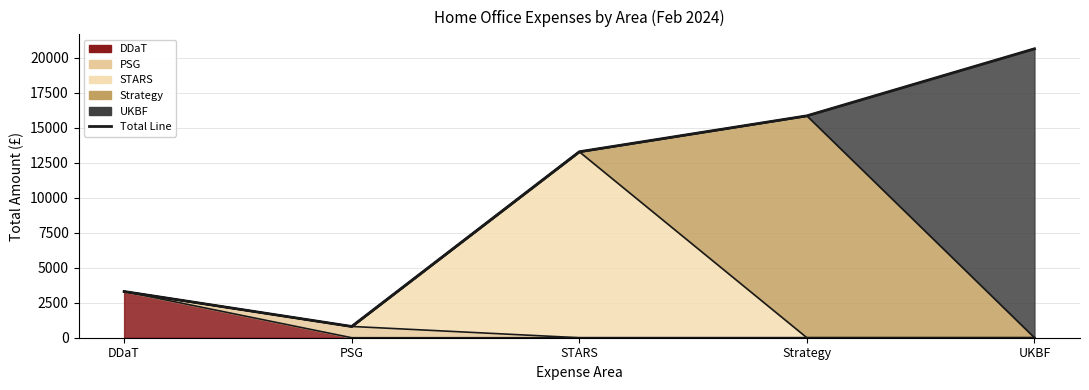

What is the label of the 5th point from the left?

UKBF